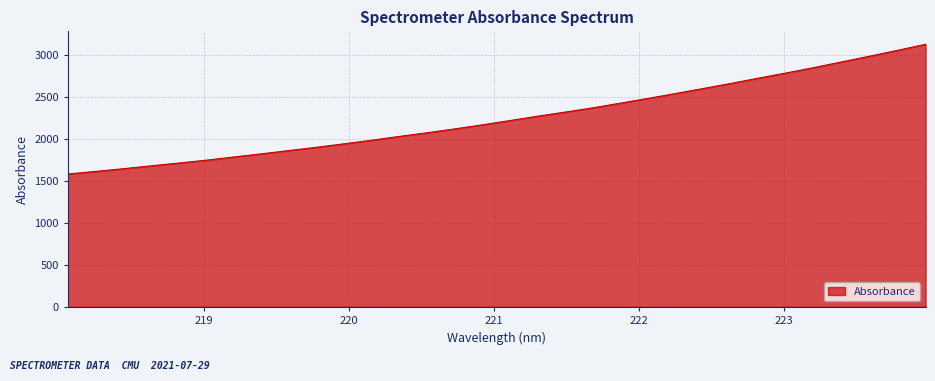

How many lines are shown in the chart?

1